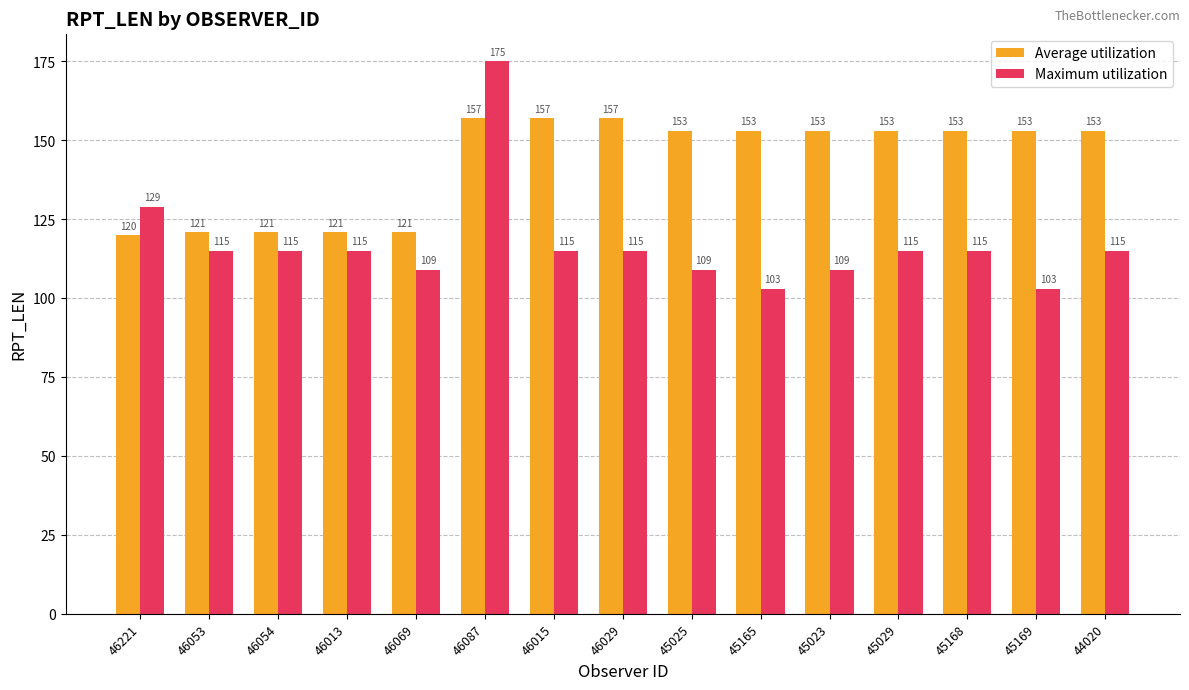

What is the sum of the Average utilization values at 46054 and 46015?

278